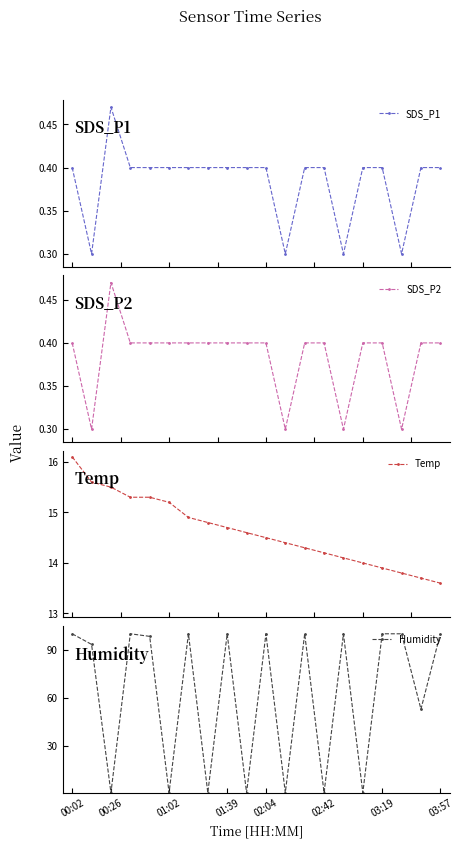

How many categories are shown in the chart?

20